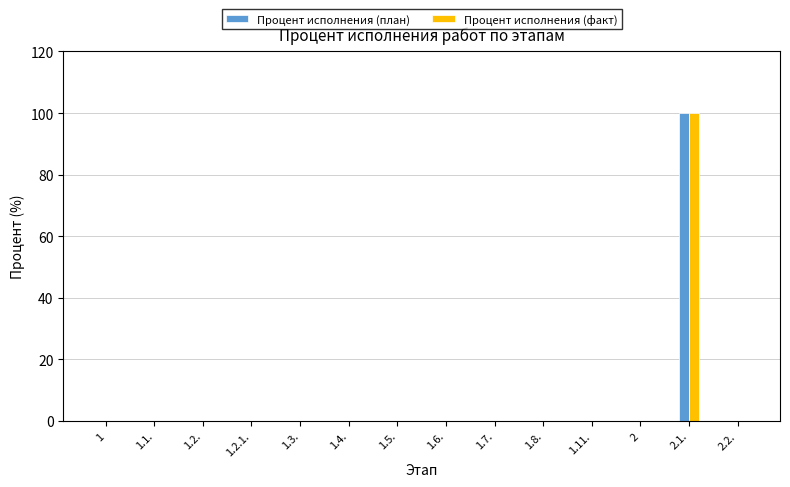

Reading left to right, extract all data points from this chart.

Процент исполнения (план): 1=0	1.1.=0	1.2.=0	1.2.1.=0	1.3.=0	1.4.=0	1.5.=0	1.6.=0	1.7.=0	1.8.=0	1.11.=0	2=0	2.1.=100	2.2.=0
Процент исполнения (факт): 1=0	1.1.=0	1.2.=0	1.2.1.=0	1.3.=0	1.4.=0	1.5.=0	1.6.=0	1.7.=0	1.8.=0	1.11.=0	2=0	2.1.=100	2.2.=0